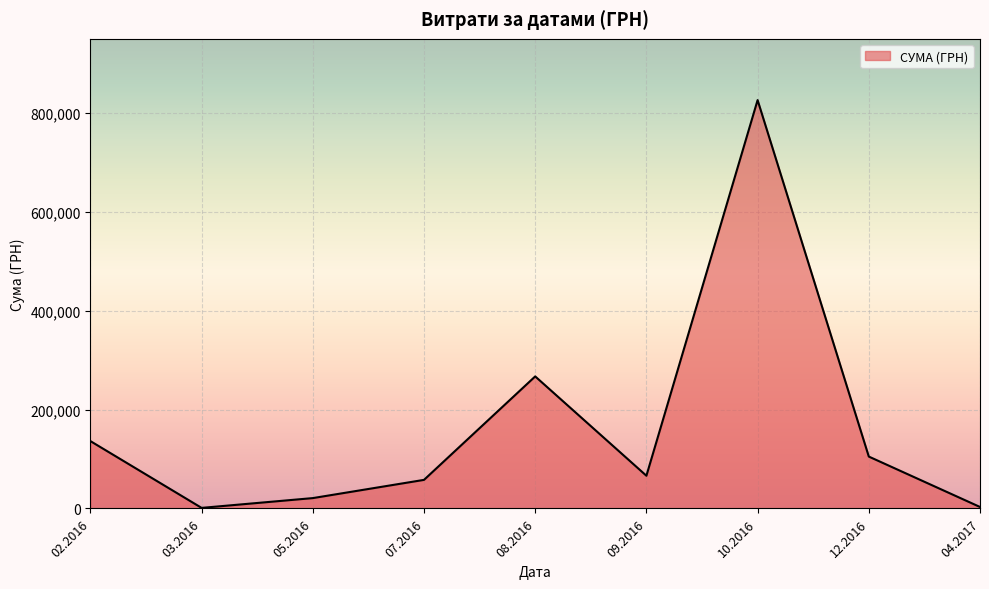

The value at 08.2016 is 266998.5. True or false?

True